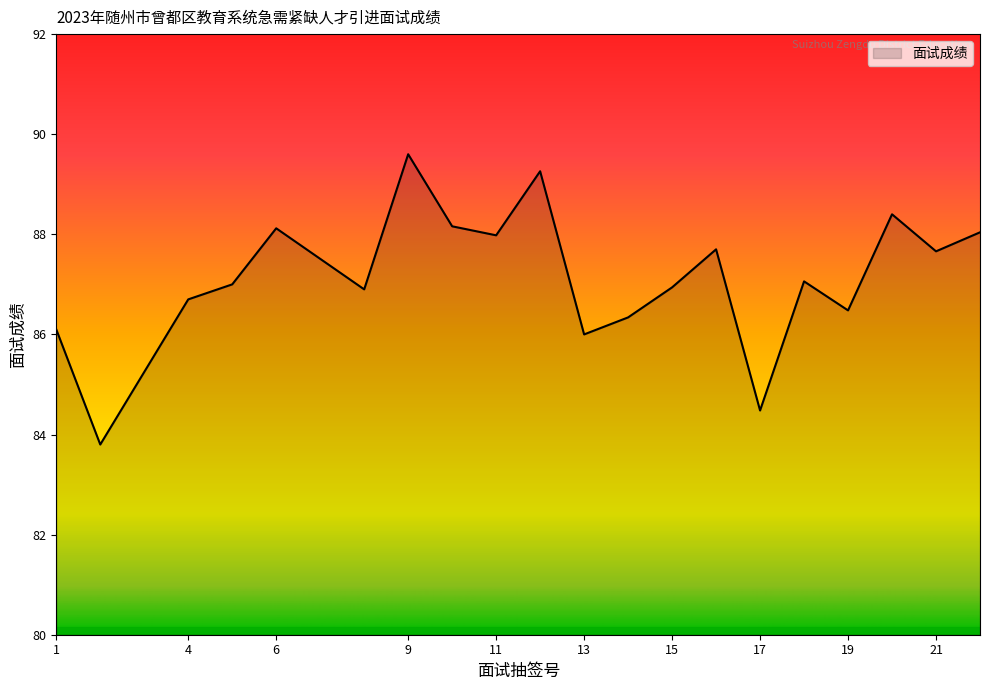

What is the minimum value shown in the chart?

83.8